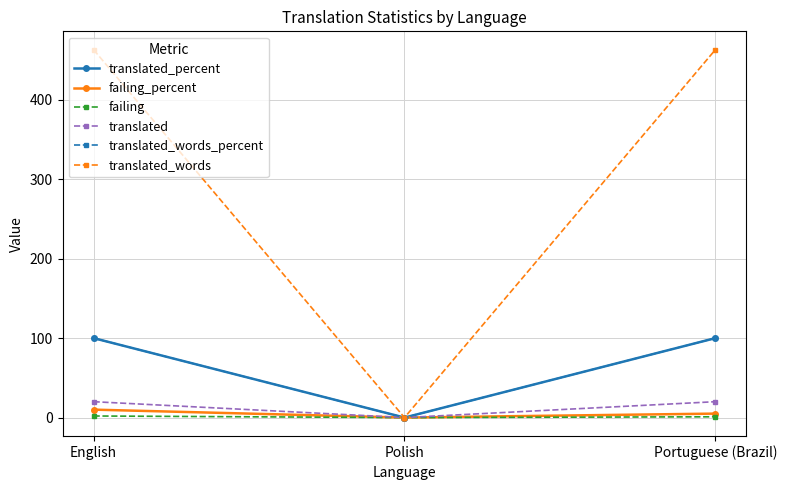

The failing_percent series shows 10 at English. True or false?

True